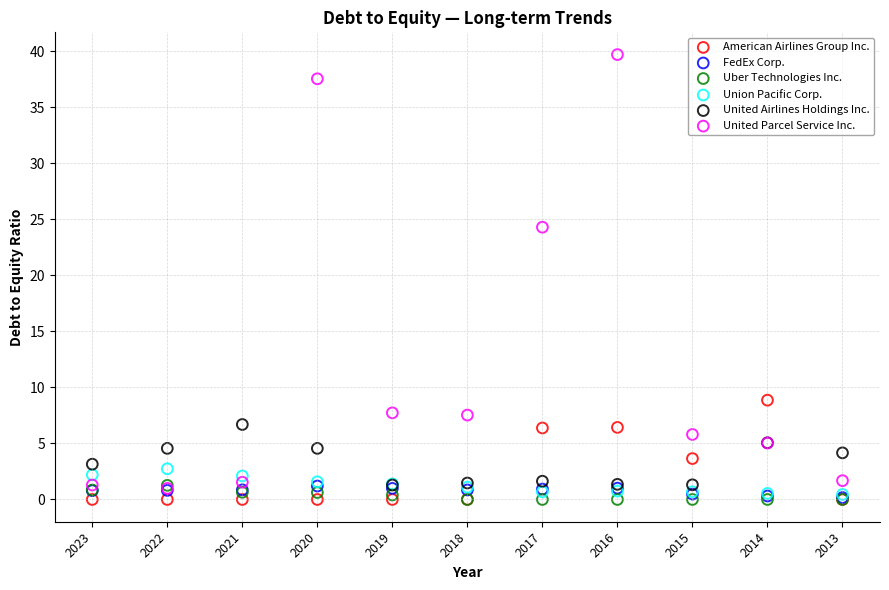

Which series contains the highest Y value?

United Parcel Service Inc.